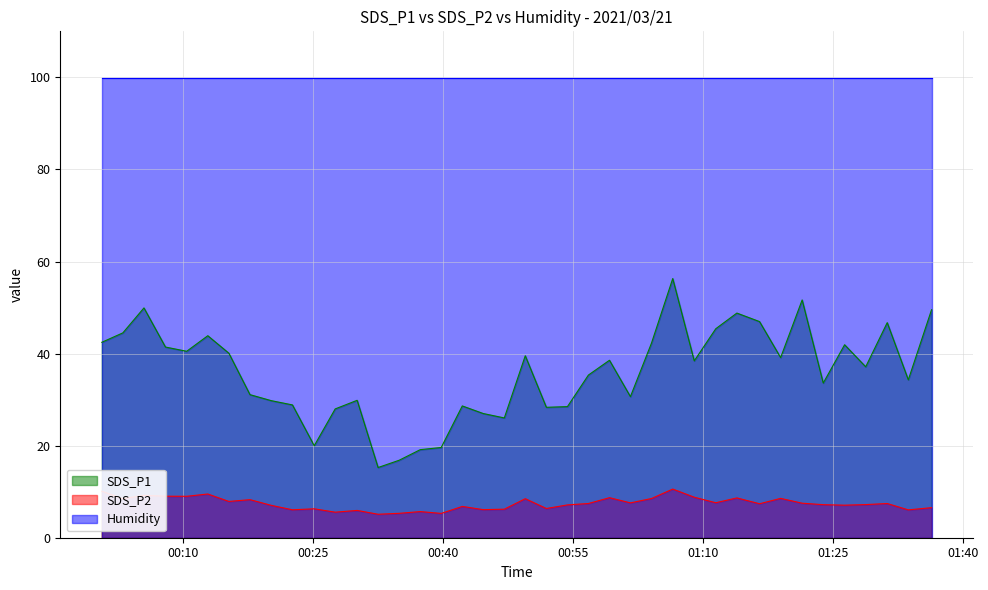

True or false: Humidity and SDS_P2 intersect in this chart.

False